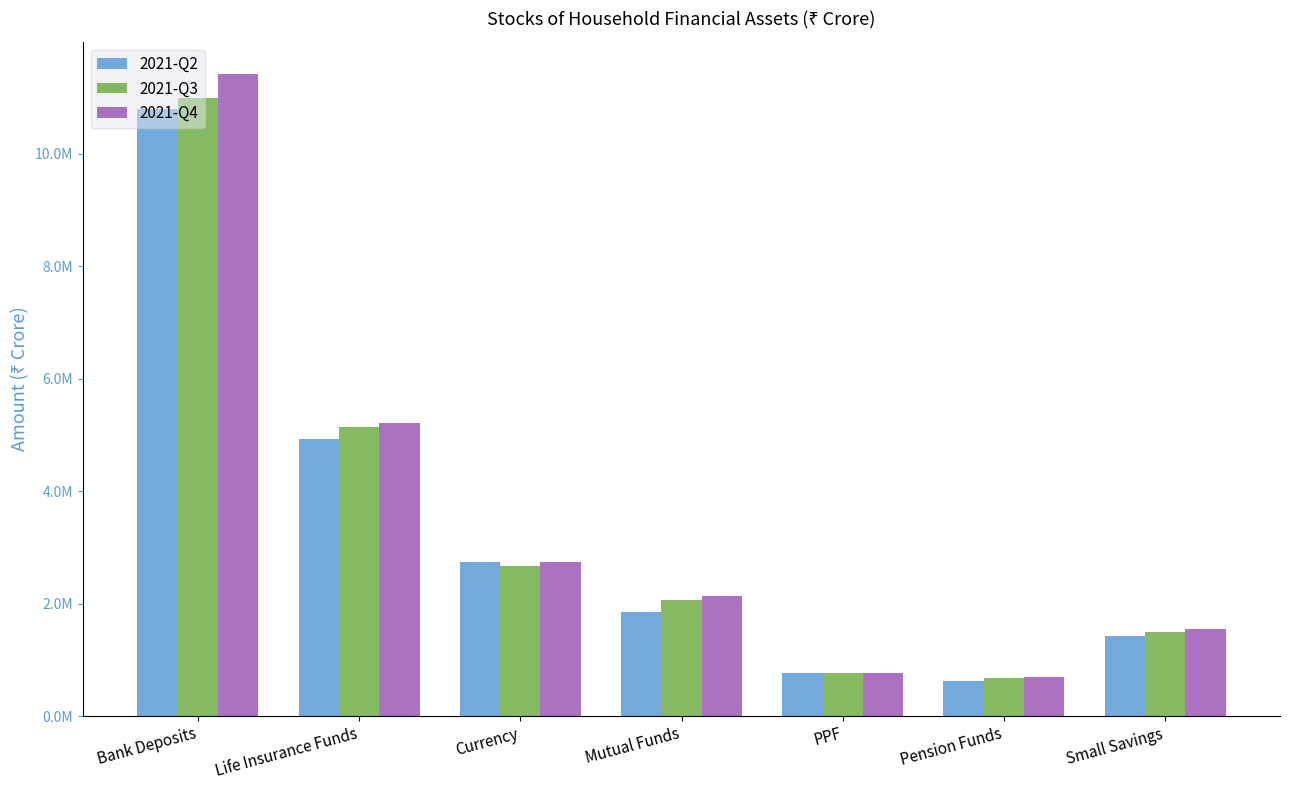

Are the bars horizontal?

No